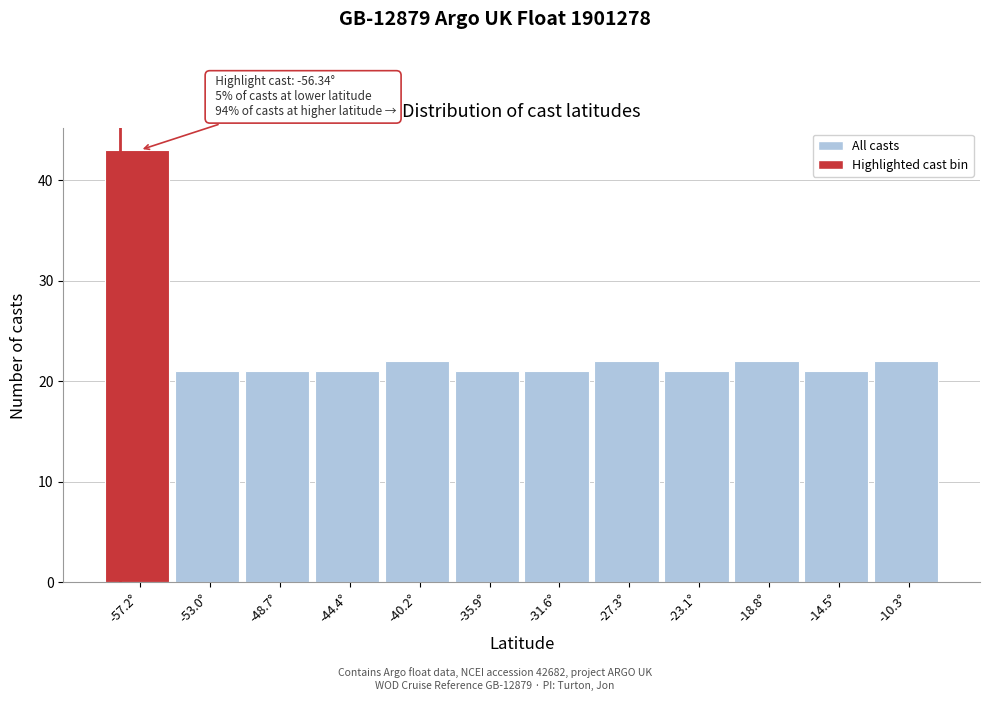

Reading left to right, list all the values displayed in this chart.

-57.2°=43	-53.0°=21	-48.7°=21	-44.4°=21	-40.2°=22	-35.9°=21	-31.6°=21	-27.3°=22	-23.1°=21	-18.8°=22	-14.5°=21	-10.3°=22